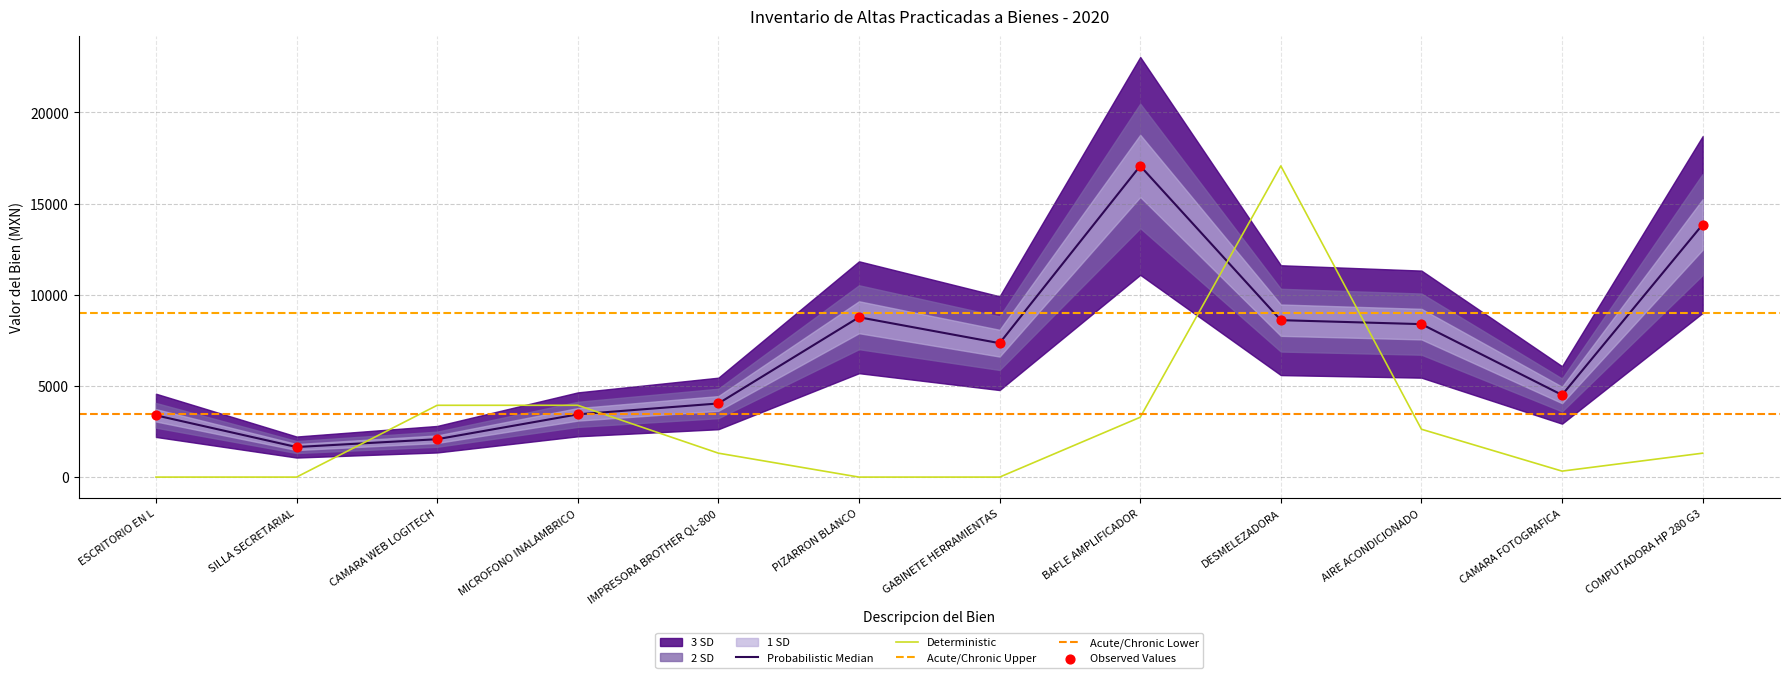

Is the value of Numero de inventario at BAFLE AMPLIFICADOR greater than the value of Valor del bien at MICROFONO INALAMBRICO?

No